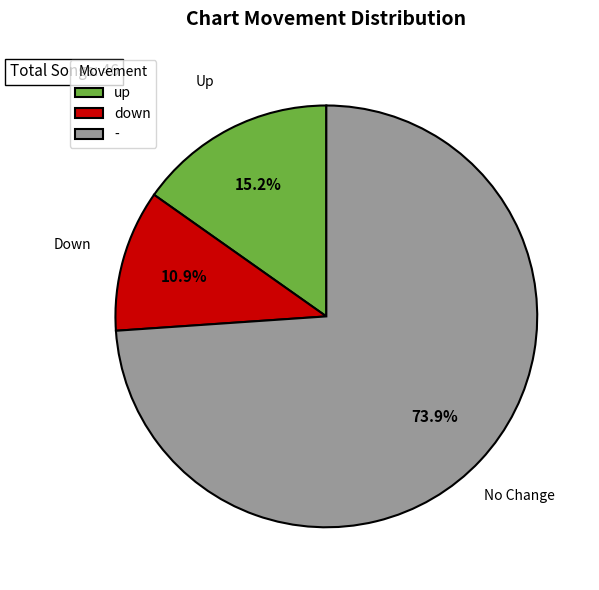

Which slice is the largest?

-